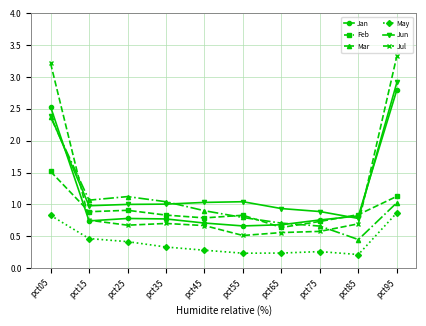

Which series has the largest range (max minus min)?

Jul